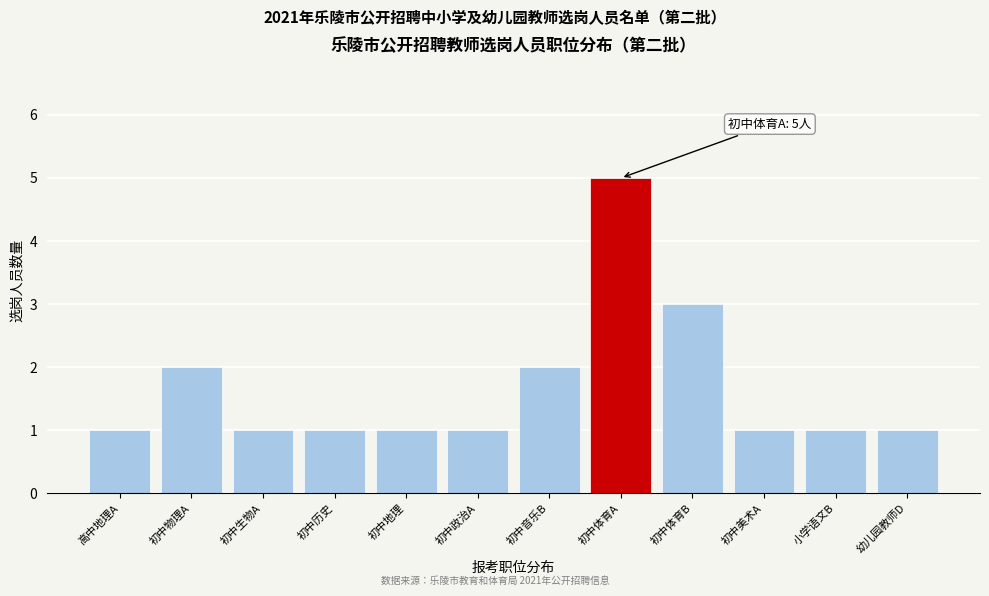

Reading right to left, transcribe all the data shown in this chart.

1	1	1	3	5	2	1	1	1	1	2	1